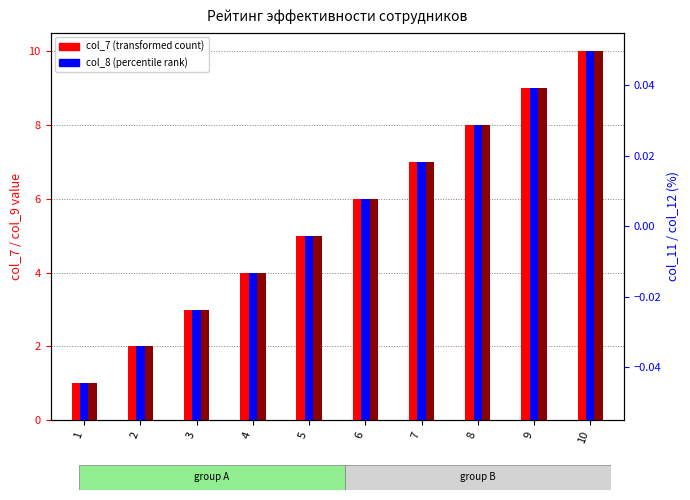

How many values in the col_7 series are below 6?

5